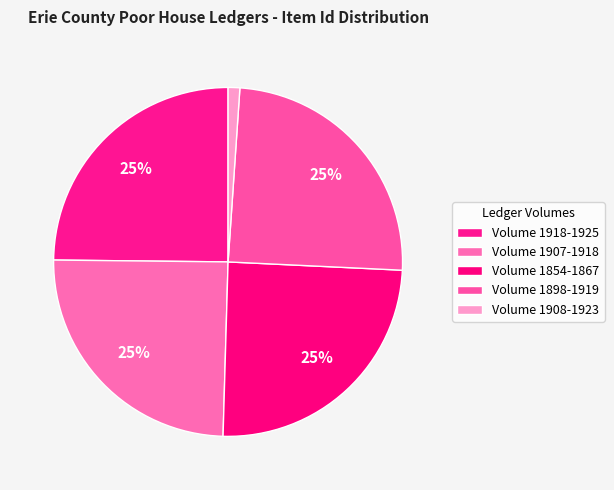

The Volume 1918-1925 slice represents 25% of the pie. True or false?

True